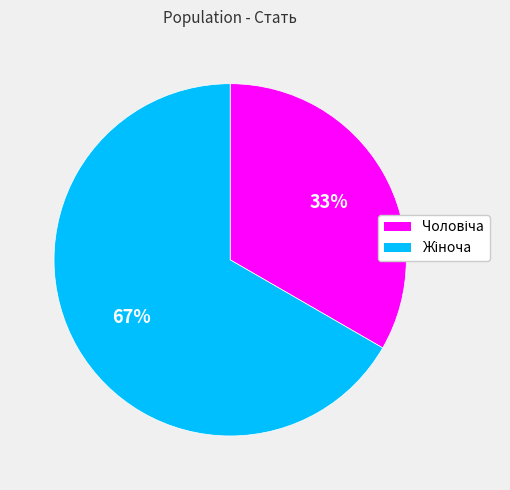

To the nearest percent, what is the average slice percentage?

50%